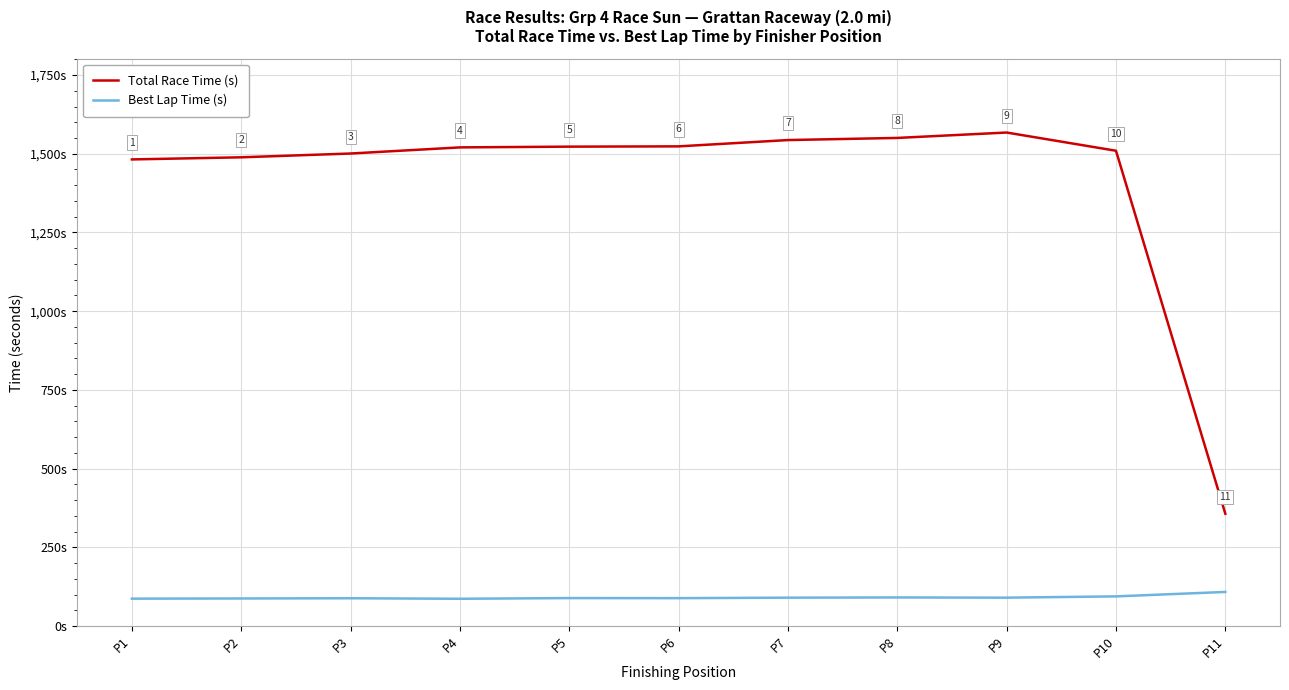

Between P1 and P3, which series saw the biggest shift?

Total Race Time (s)